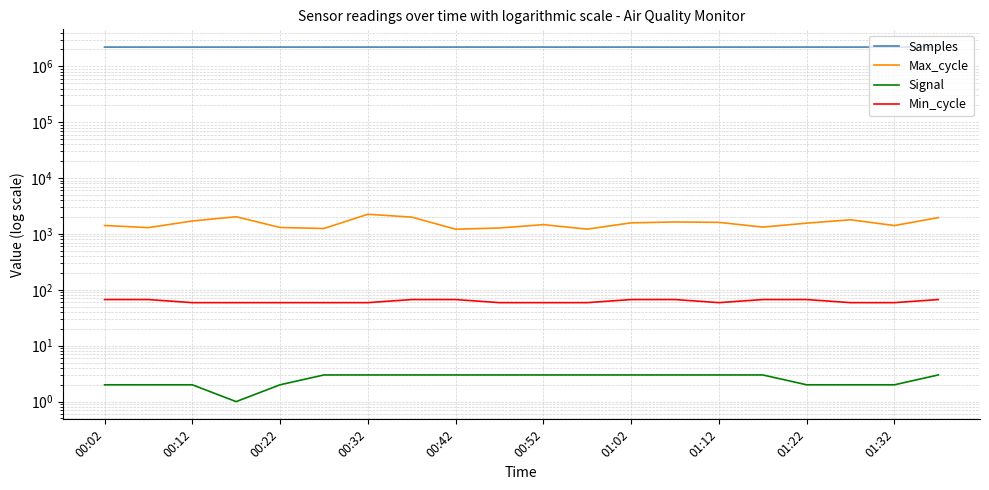

What are all the series names shown in the legend?

Samples, Max_cycle, Signal, Min_cycle